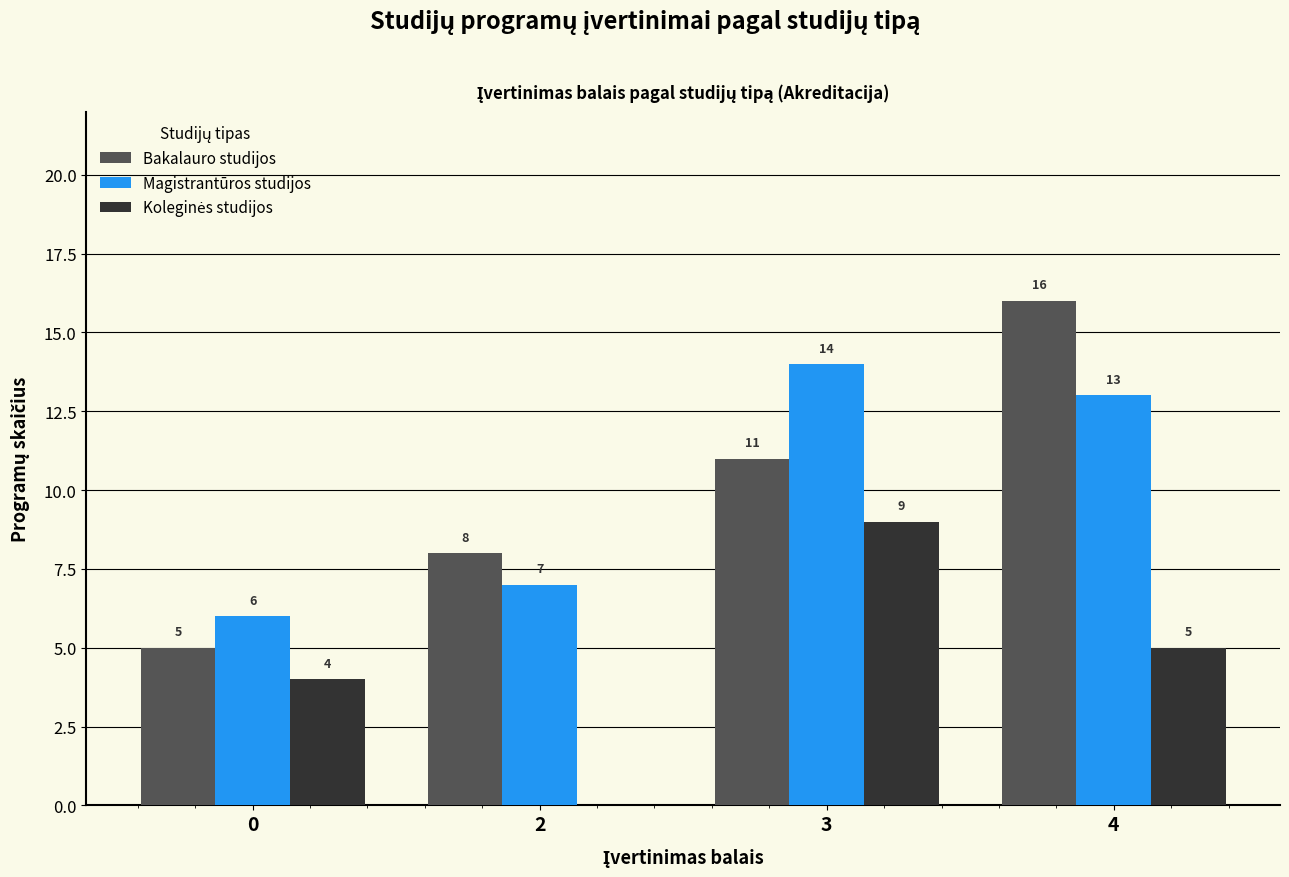

What is the sum of all Bakalauro studijos values?

40